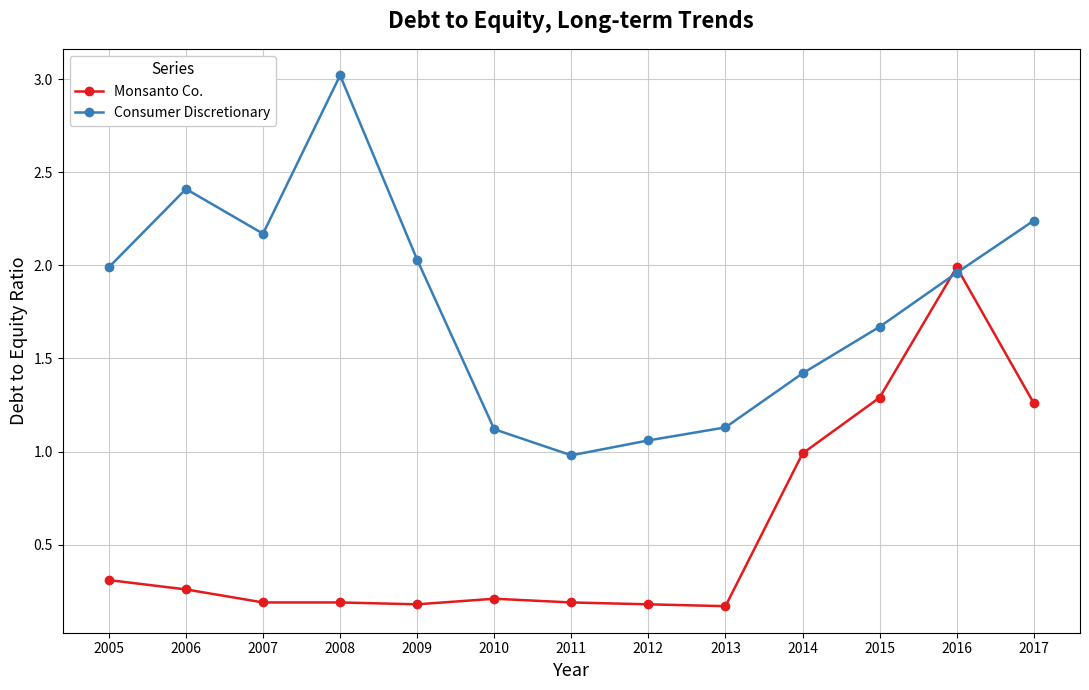

In Consumer Discretionary, how many points are higher than both neighbors (excluding endpoints)?

2